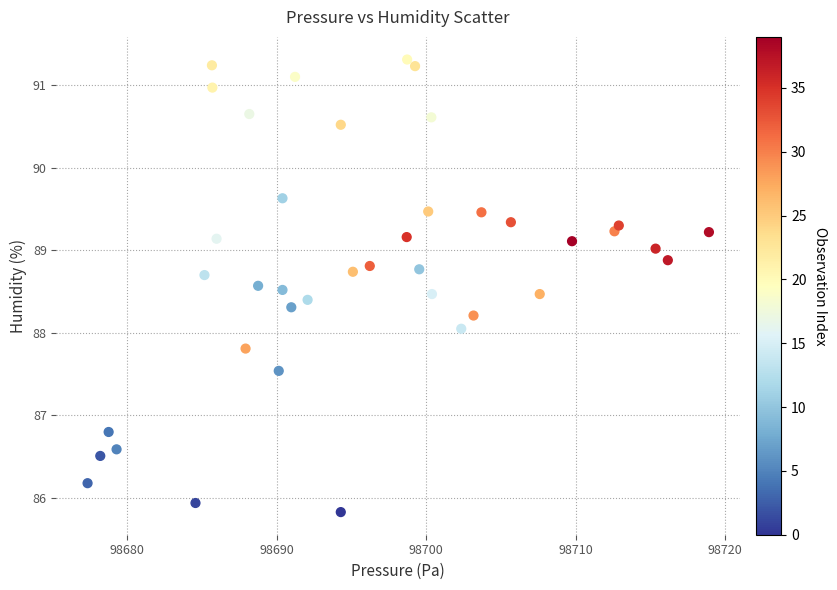

What is the range of X values (max minus min)?

41.6